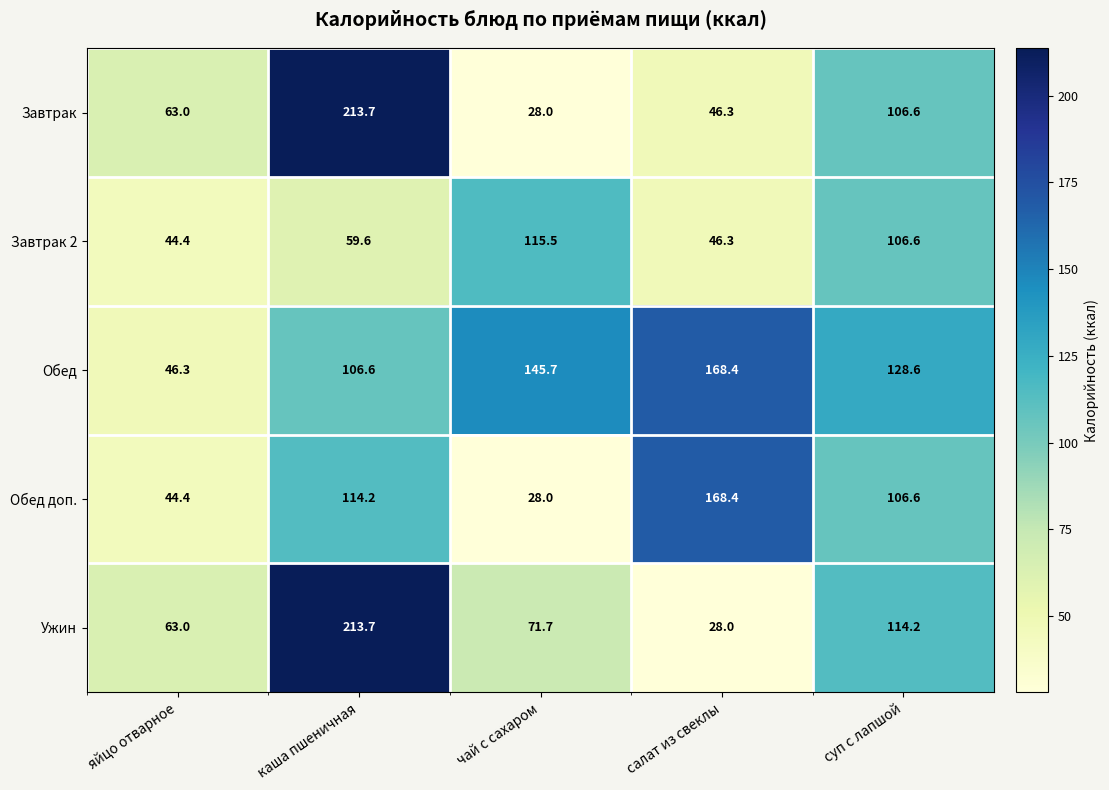

List the labels in order of Завтрак value, smallest first.

чай с сахаром, салат из свеклы, яйцо отварное, суп с лапшой, каша пшеничная